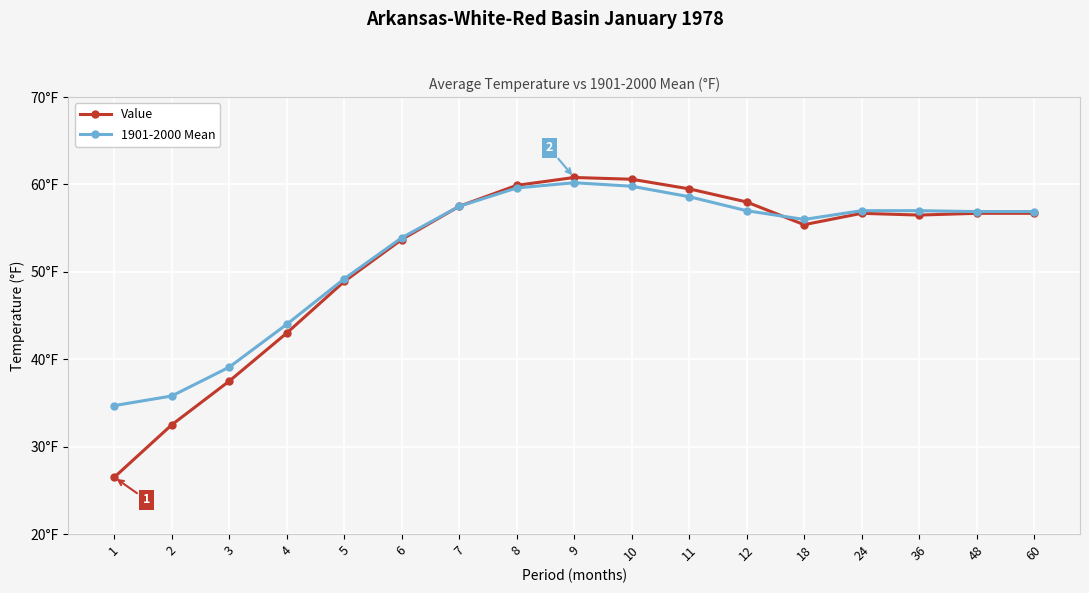

What are all the series names shown in the legend?

Value, 1901-2000 Mean